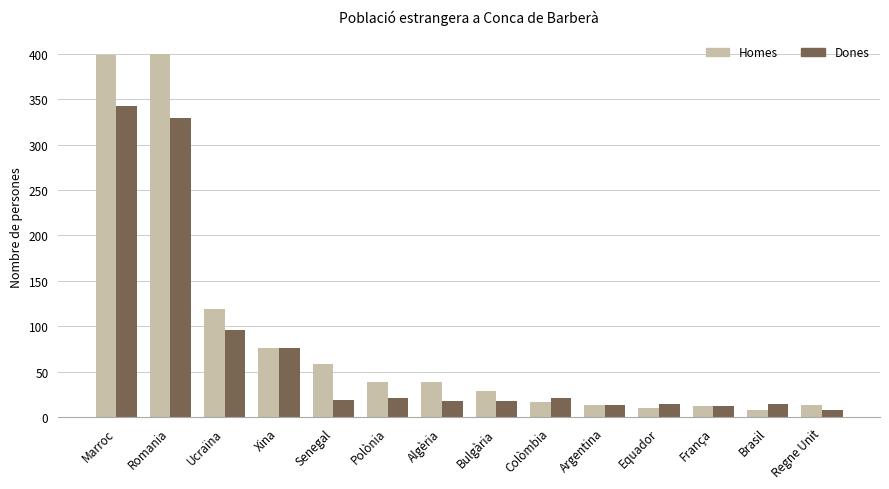

How many distinct data groups are displayed?

2